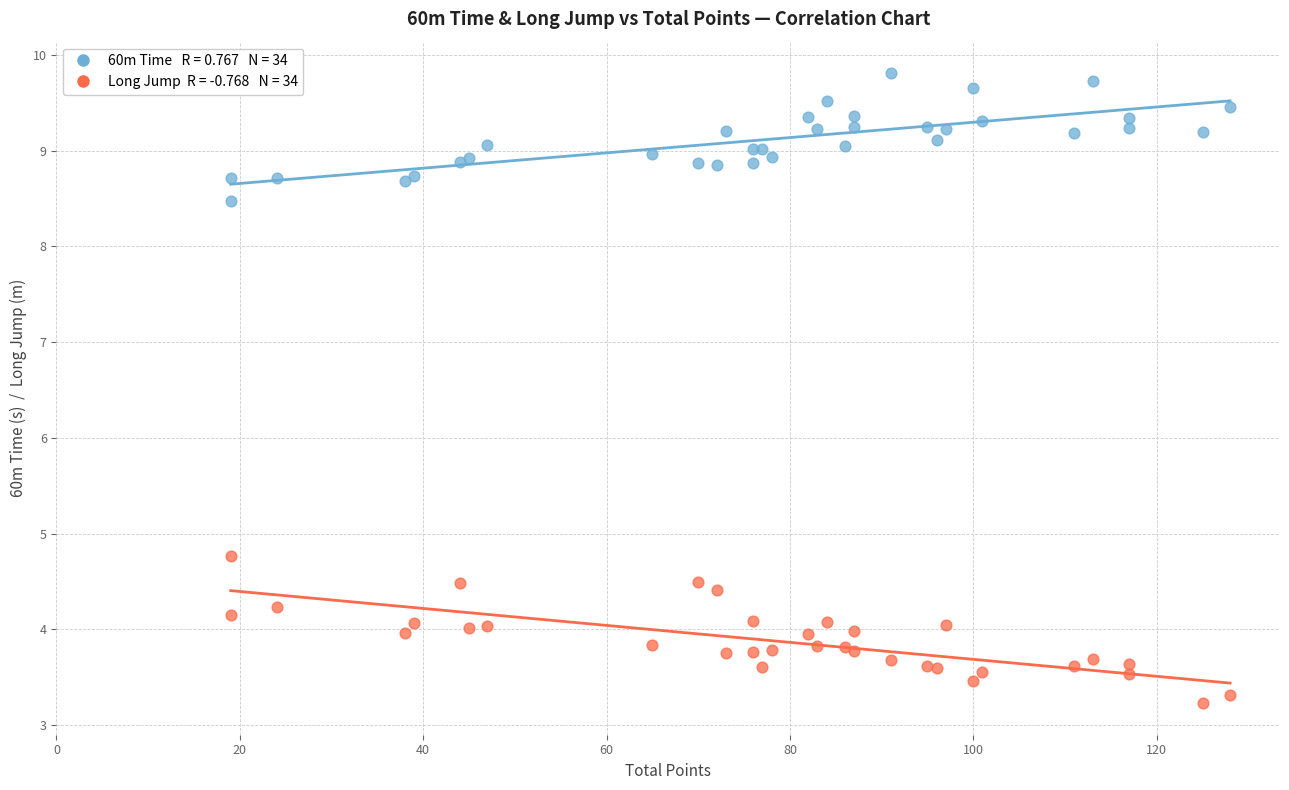

Across all series, what Y value is closest to 6?

4.8